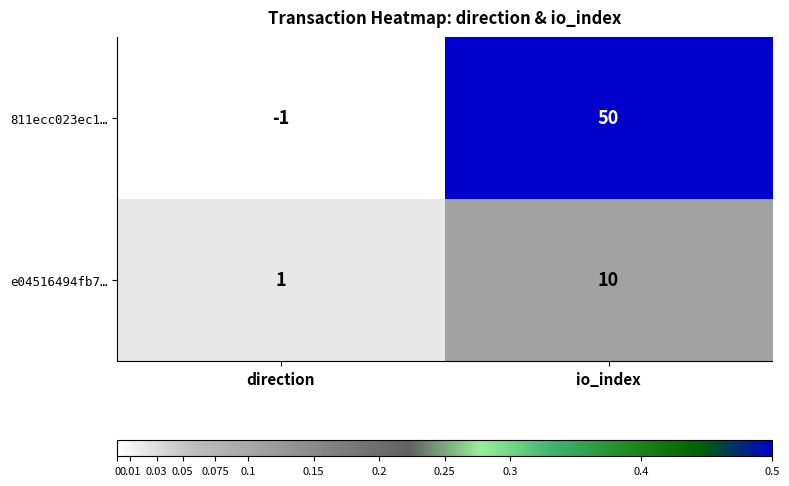

What is the maximum value shown in the chart?

50